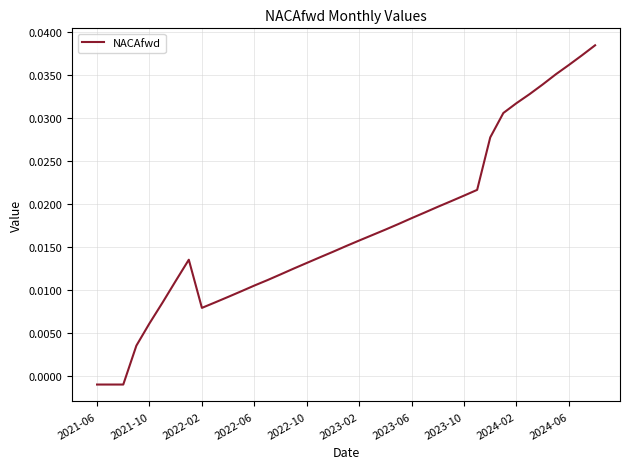

How many lines are shown in the chart?

1